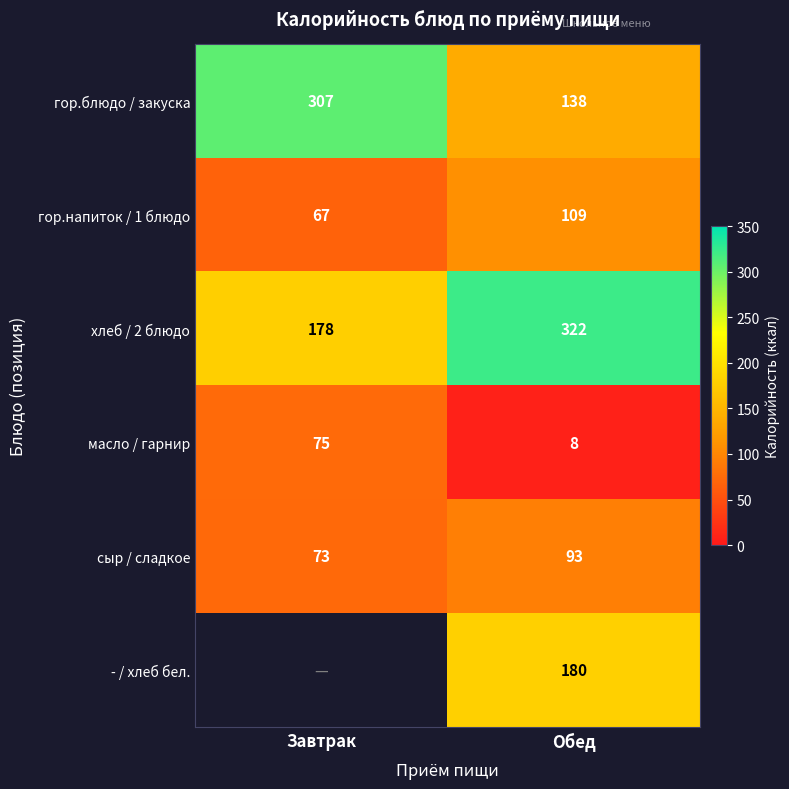

What is the total value across all series at Обед?

850